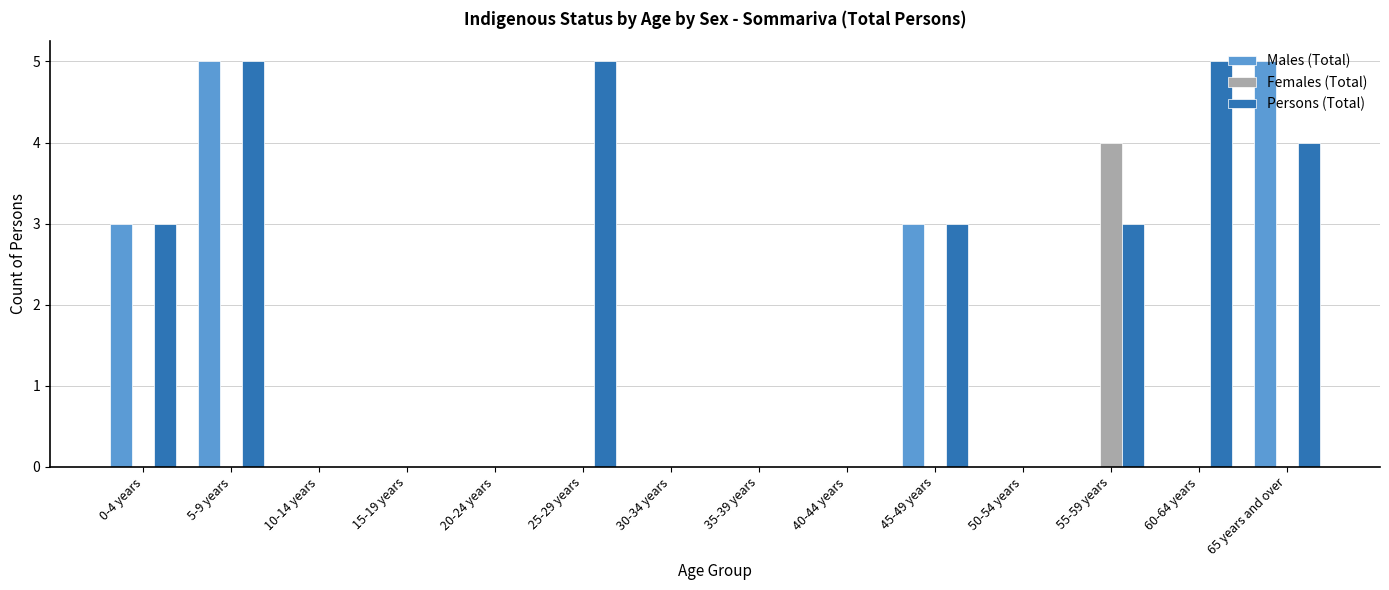

What is the average value of the Persons (Total) series?

2